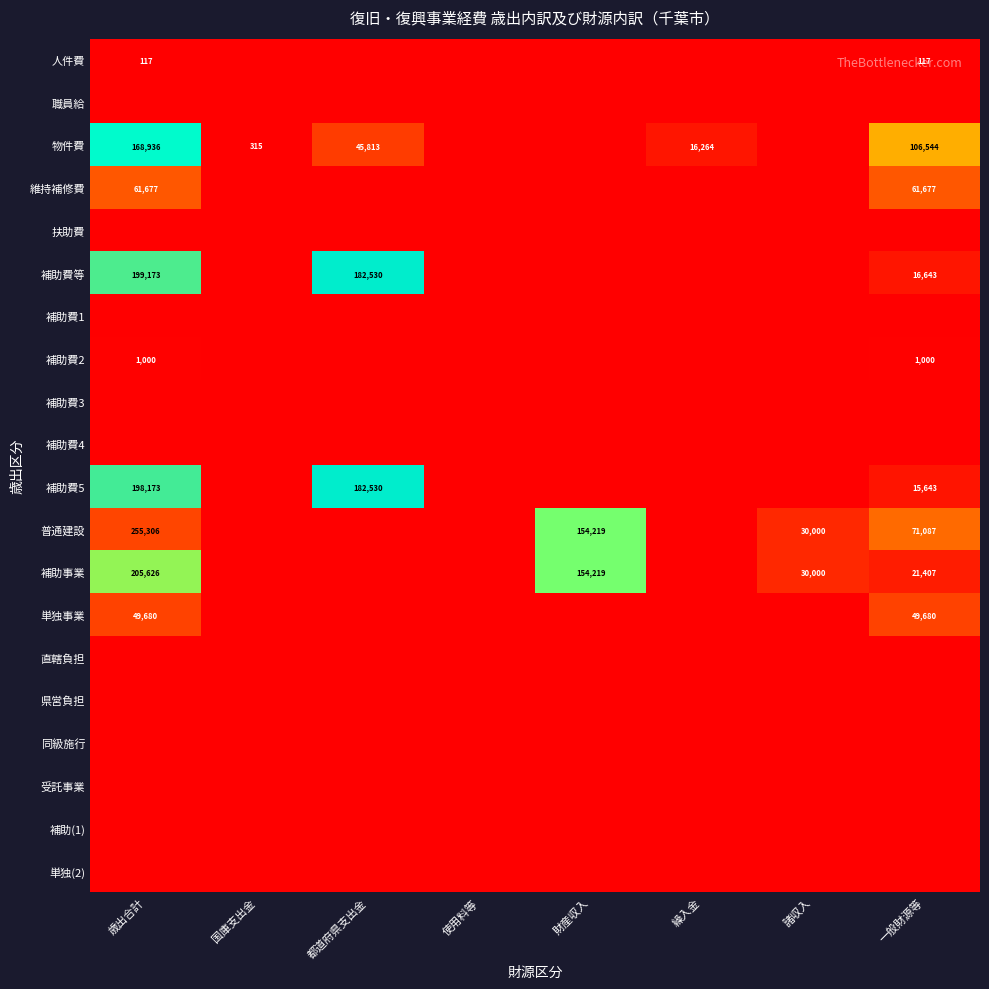

The 補助費2 series shows 1682 at 一般財源等. True or false?

False